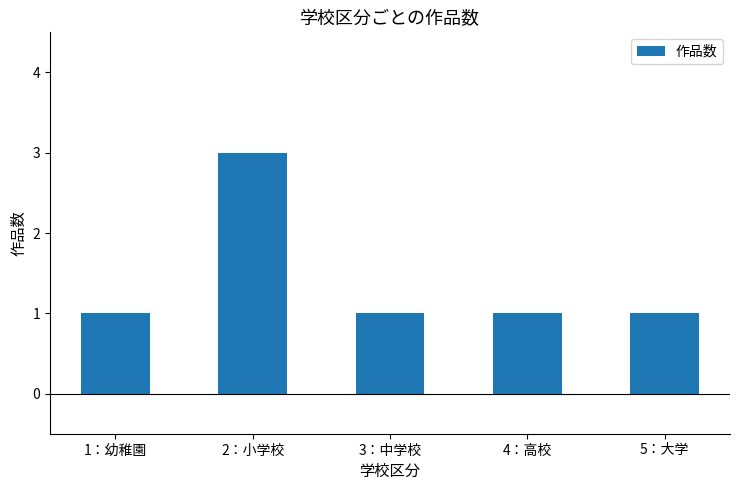

What is the value of the 3rd bar from the left?

1